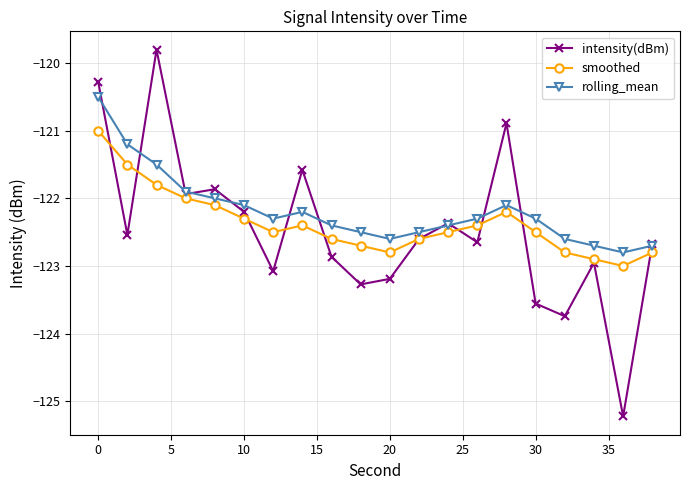

What are all the series names shown in the legend?

intensity(dBm), smoothed, rolling_mean